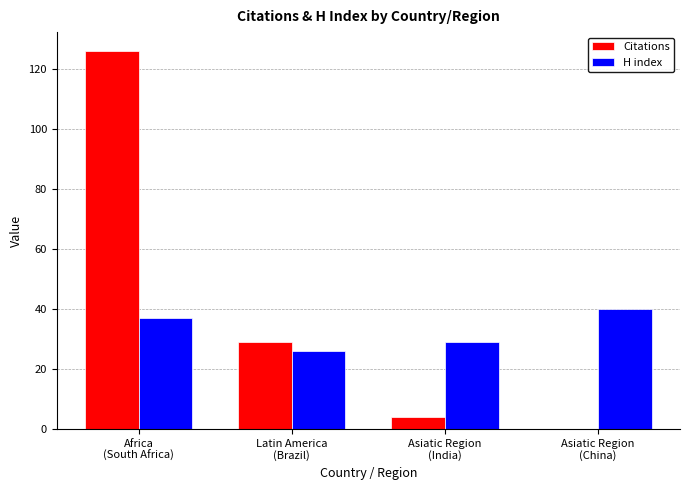

What is the maximum value shown in the chart?

126